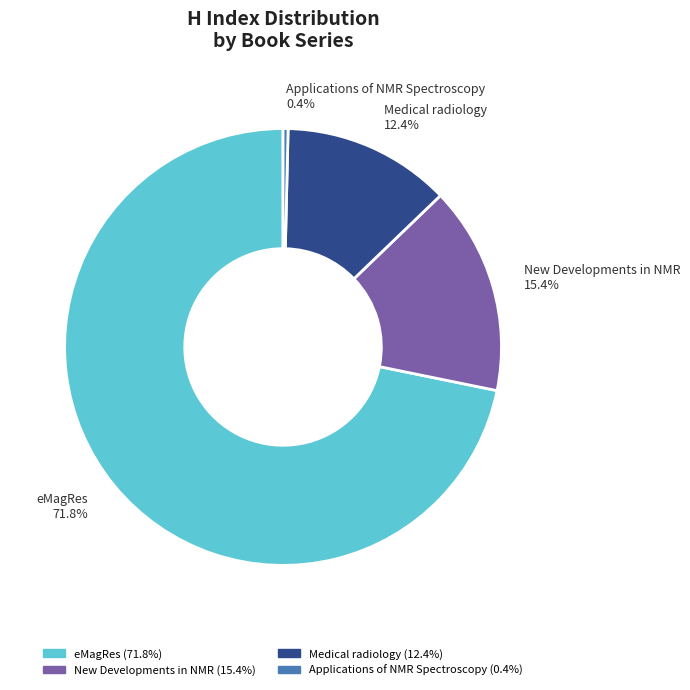

The New Developments in NMR slice represents 2% of the pie. True or false?

False